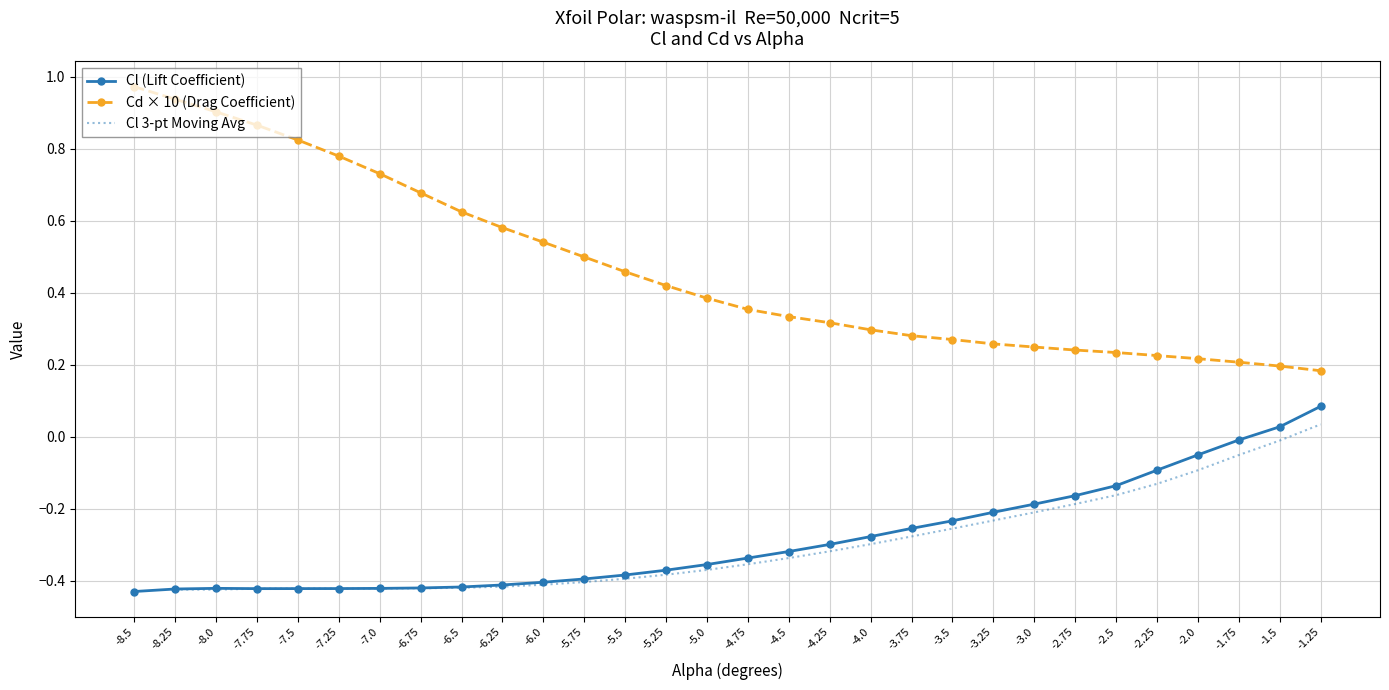

At which category is the sum across all series the highest?

-1.25